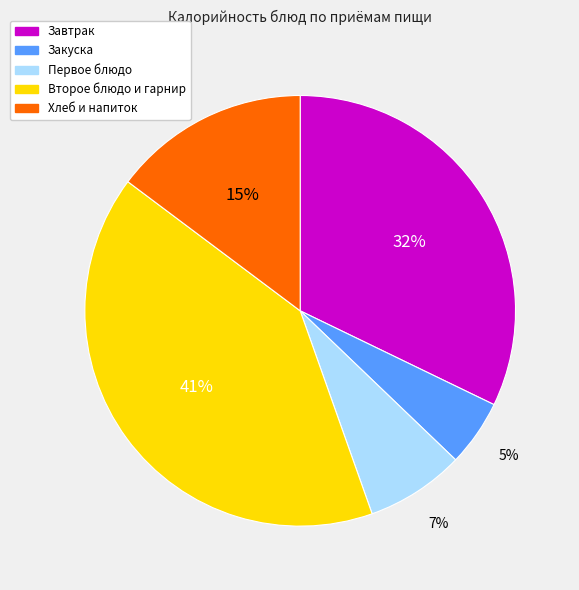

Is there any slice that represents more than half of the pie?

No